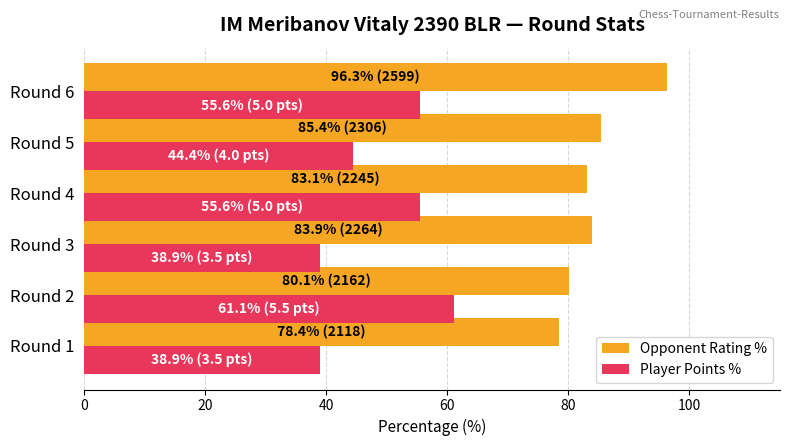

What is the average value of the Player Points % series?

49.1